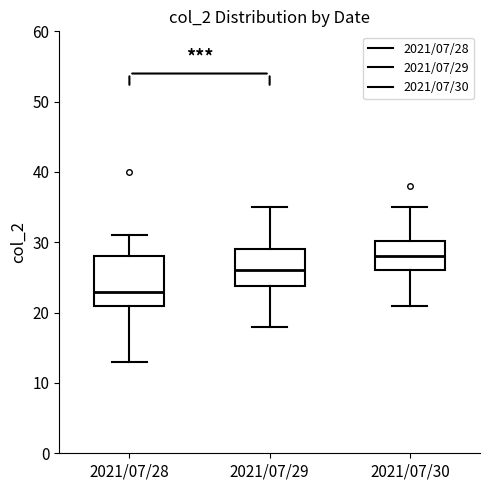

Which box is the tallest, from its lower edge to its upper edge?

2021/07/28